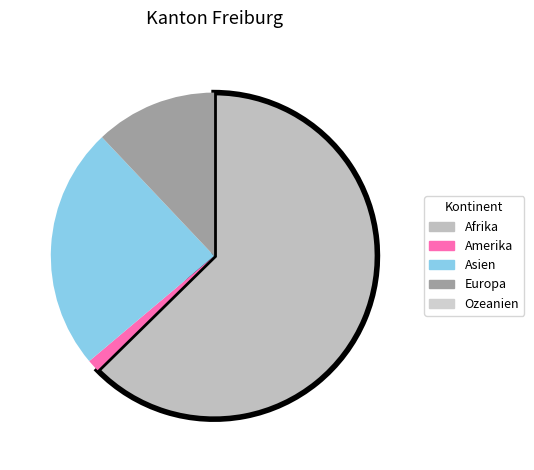

How many slices are in this pie chart?

5